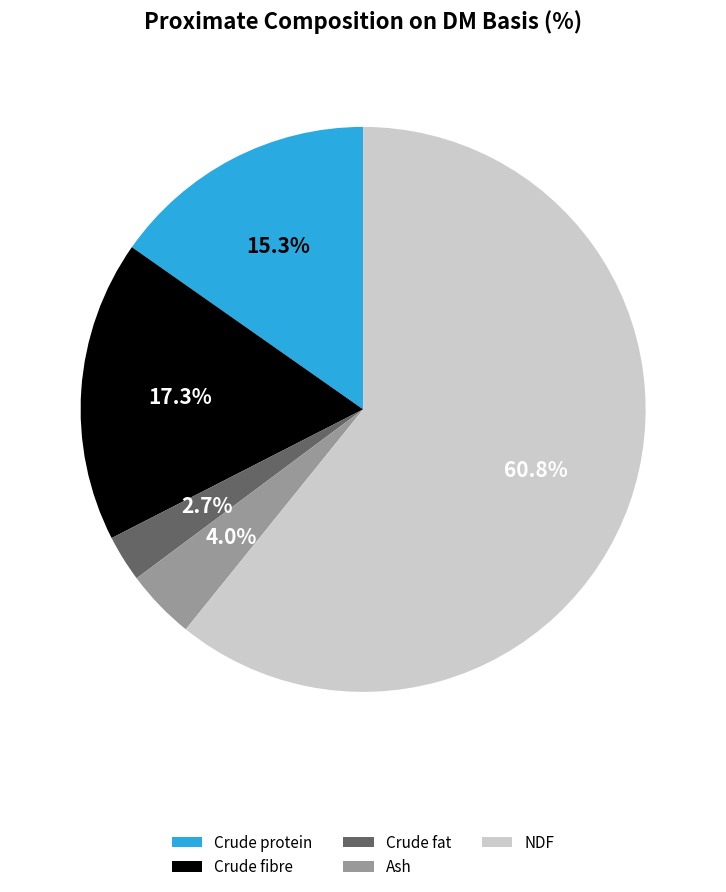

How many slices are in this pie chart?

5